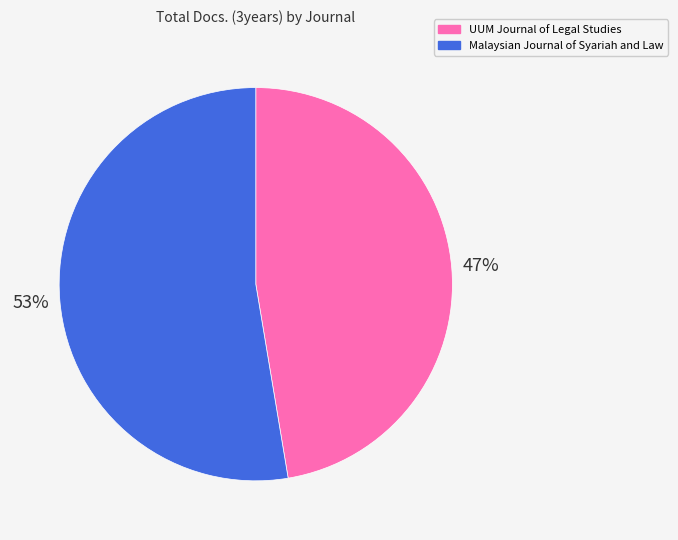

Which category accounts for the majority?

Malaysian Journal of Syariah and Law